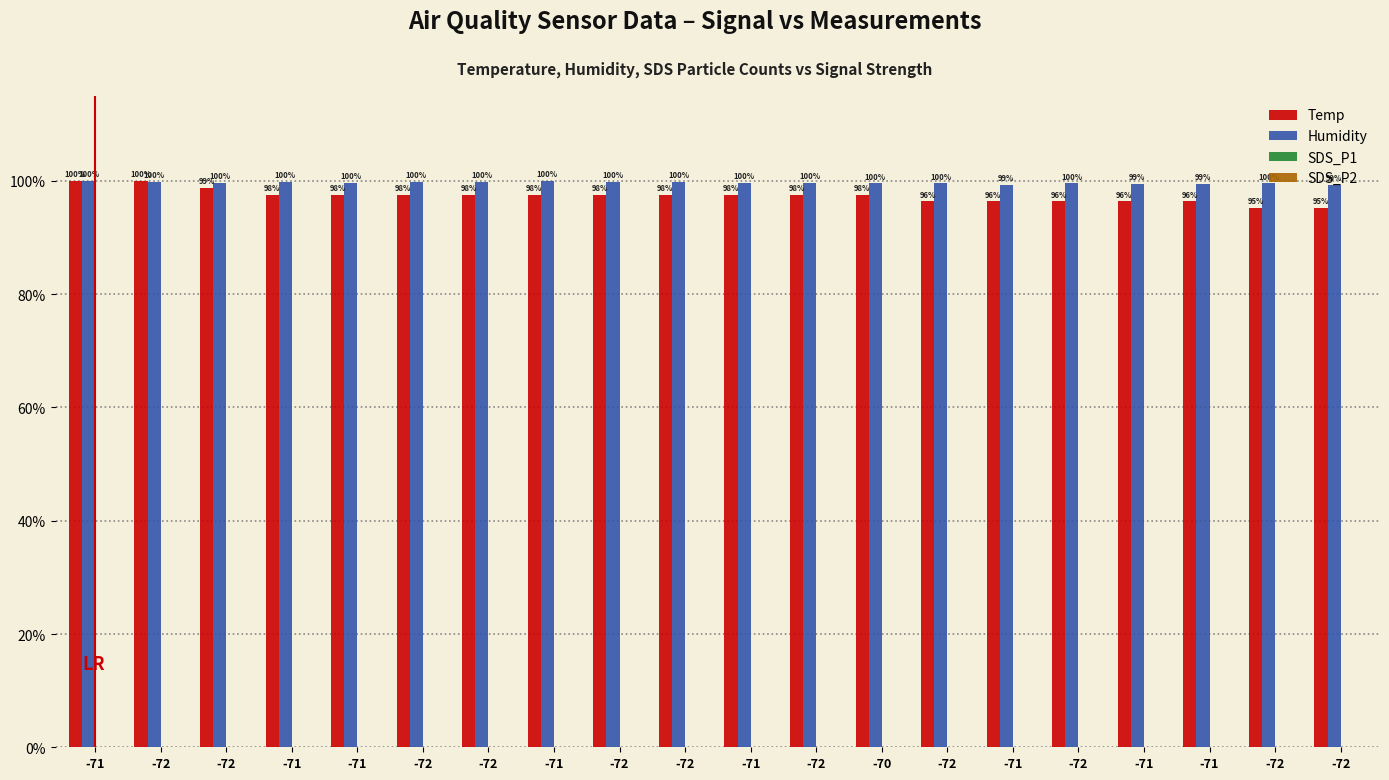

How many categories are shown in the chart?

20